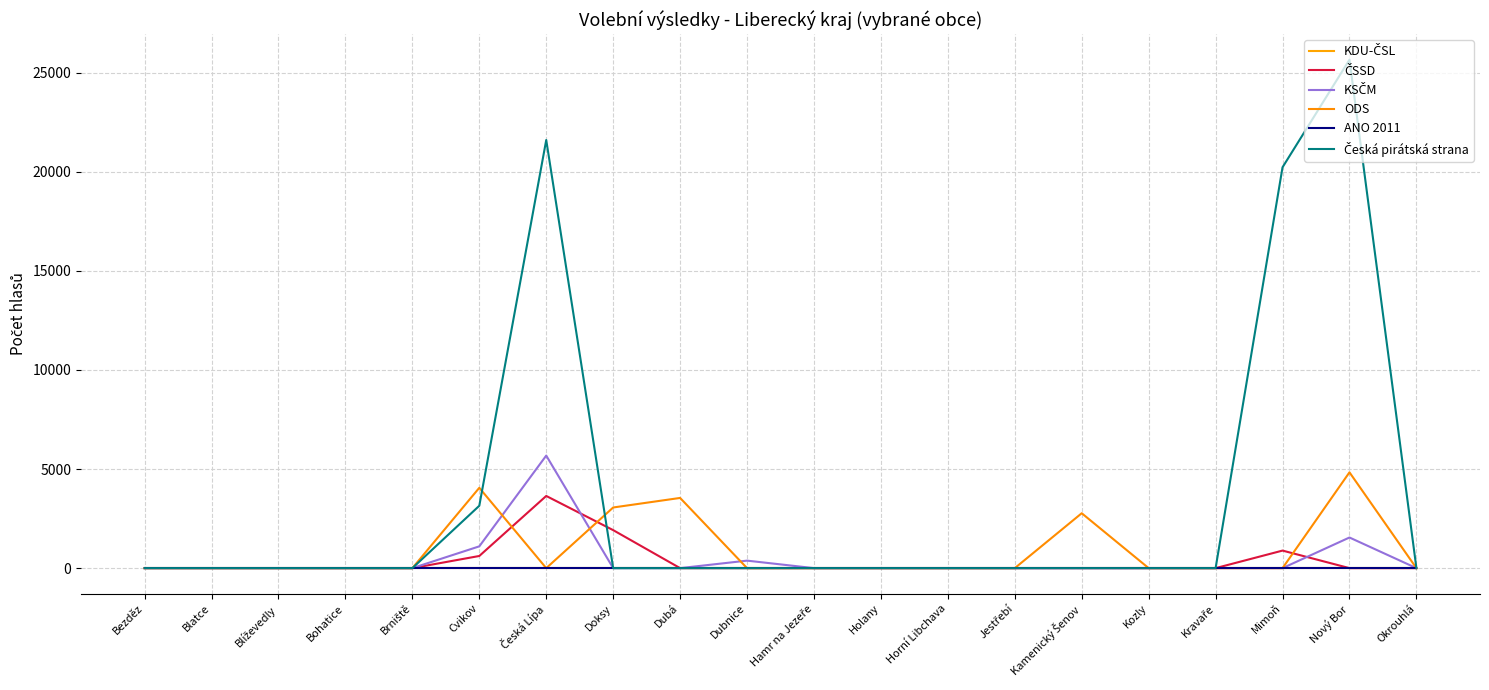

Does the chart display data point markers on the line(s)?

No